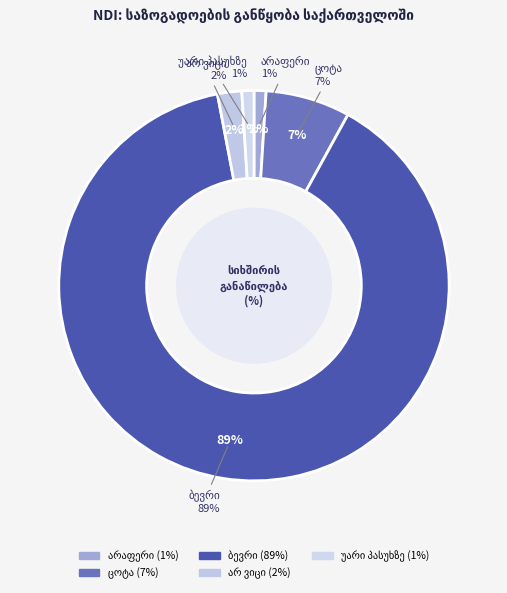

True or false: უარი პასუხზე accounts for 1% of the total.

True